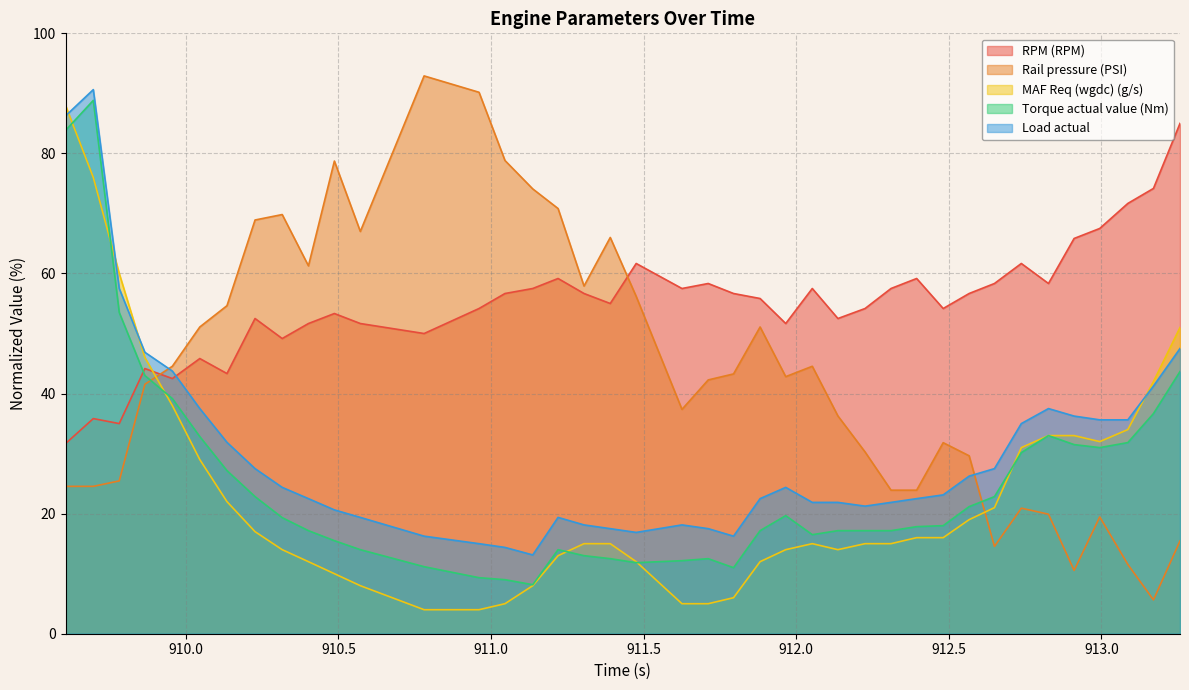

Which category has the highest value across all series?

910.781